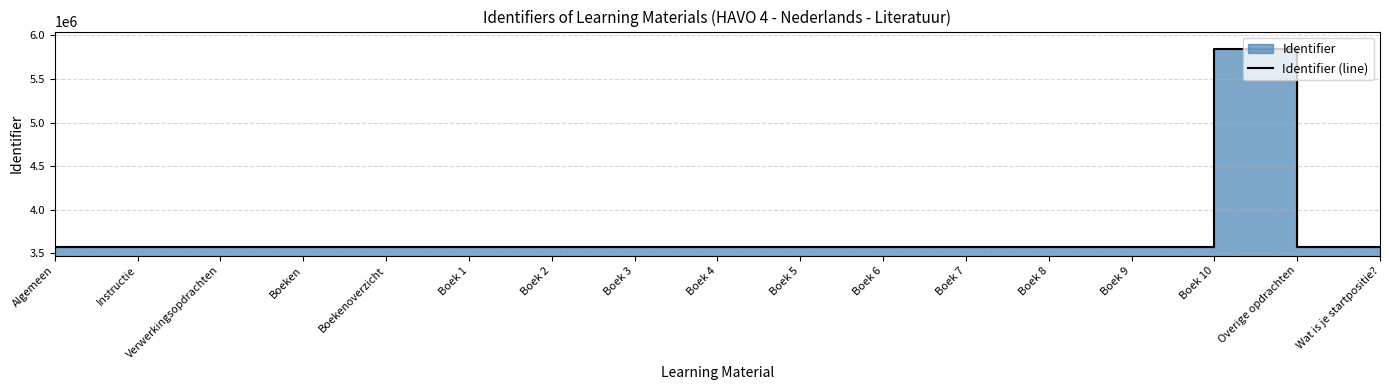

Rank the categories by value from highest to lowest.

Boek 10, Wat is je startpositie?, Overige opdrachten, Boek 9, Boek 8, Boek 7, Boek 6, Boek 5, Boek 4, Boek 3, Boek 2, Boek 1, Boekenoverzicht, Boeken, Verwerkingsopdrachten, Instructie, Algemeen